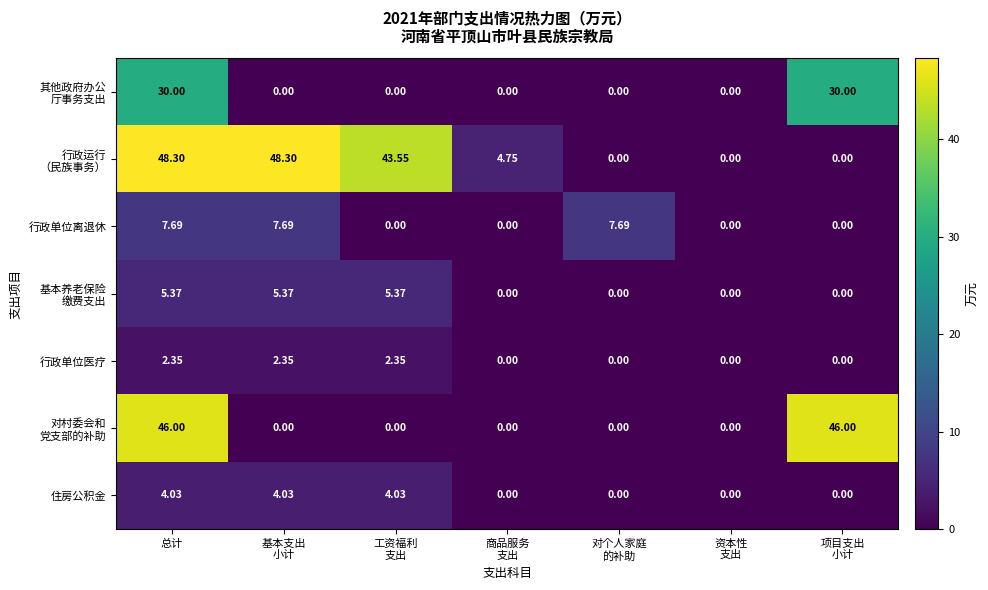

At which category is the sum across all series the highest?

总计